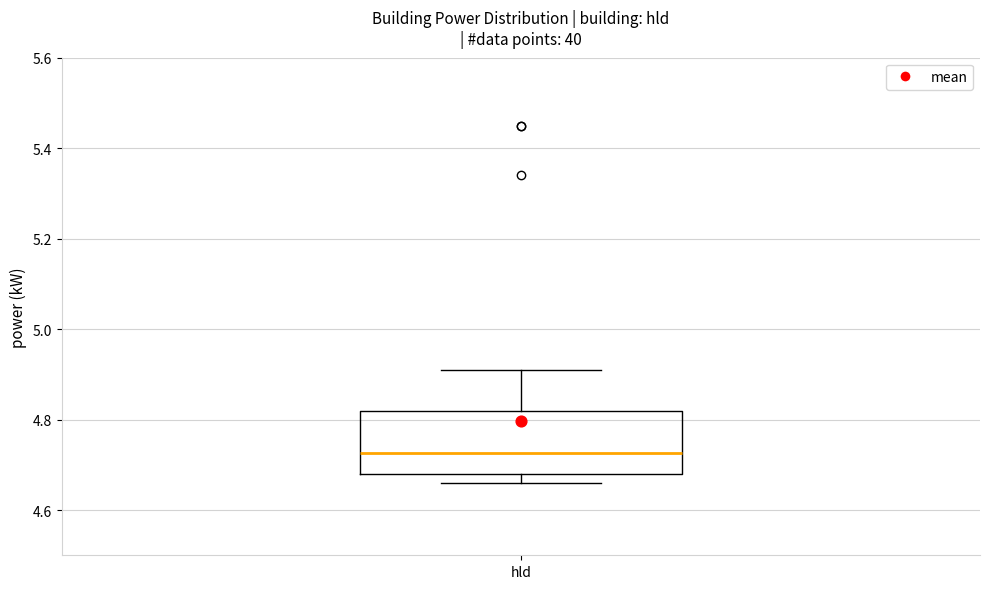

Read this box plot against the y-axis: the position of the median line, the range covered by the box, and the ends of both whiskers. The values are not printed on the chart, so give them approximately, as read against the axis.

median 4.72, box 4.68 to 4.82, whiskers 4.66 to 4.92